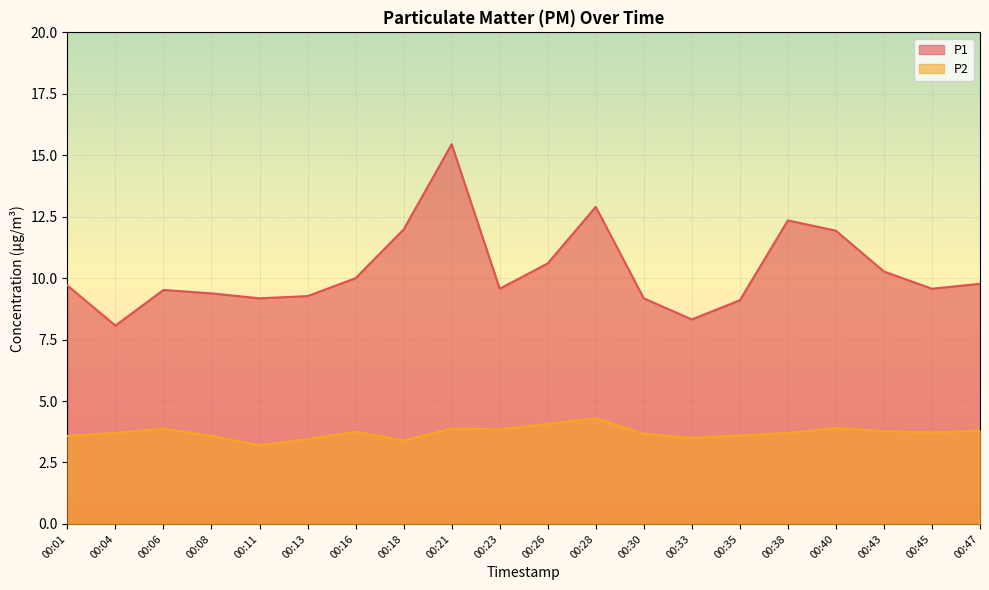

At how many categories does at least one series exceed 12?

3